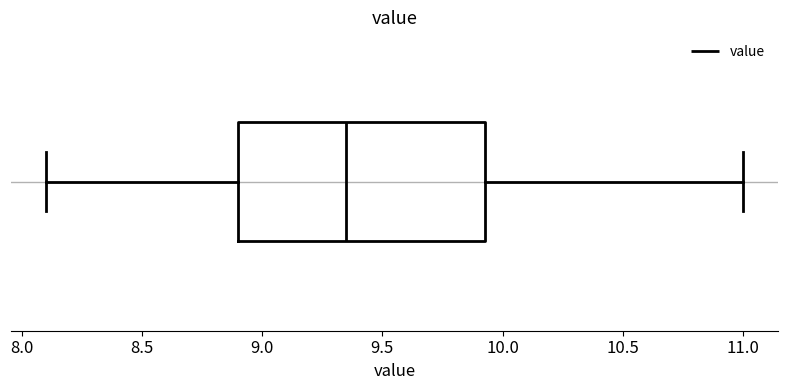

Where is the left edge of the box on the x-axis? The values are not printed on the chart, so give them approximately, as read against the axis.

8.90